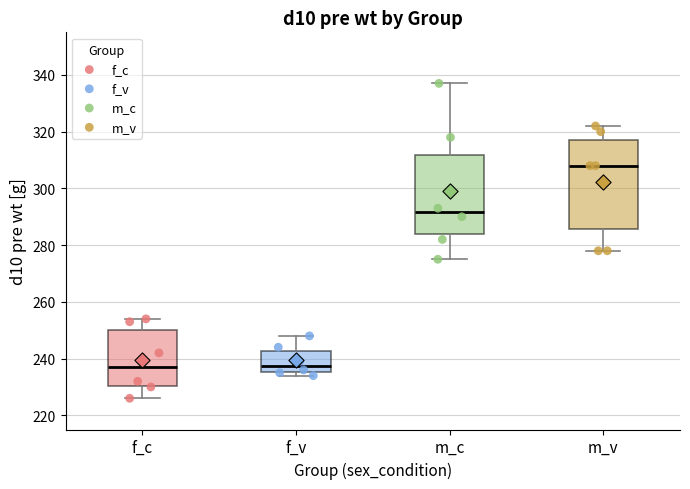

Reading left to right, read every box against the y-axis: the position of its median line, the range the box covers, and the ends of its whiskers. The values are not printed on the chart, so give them approximately, as read against the axis.

f_c: median 238, box 230 to 250, whiskers 226 to 254
f_v: median 238, box 236 to 242, whiskers 234 to 248
m_c: median 292, box 284 to 312, whiskers 276 to 338
m_v: median 308, box 286 to 318, whiskers 278 to 322